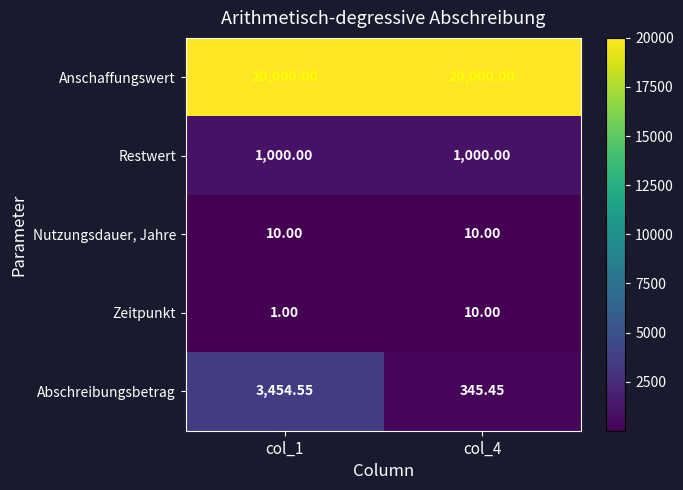

Is the value of Nutzungsdauer, Jahre at col_4 greater than the value of Abschreibungsbetrag at col_1?

No